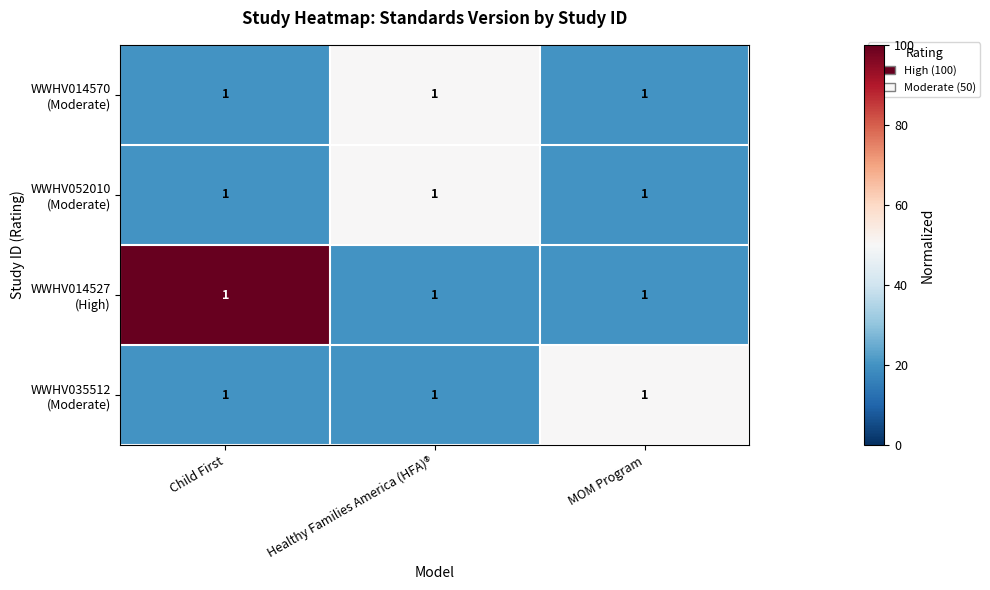

Which has a higher value, Child First or MOM Program?

Child First